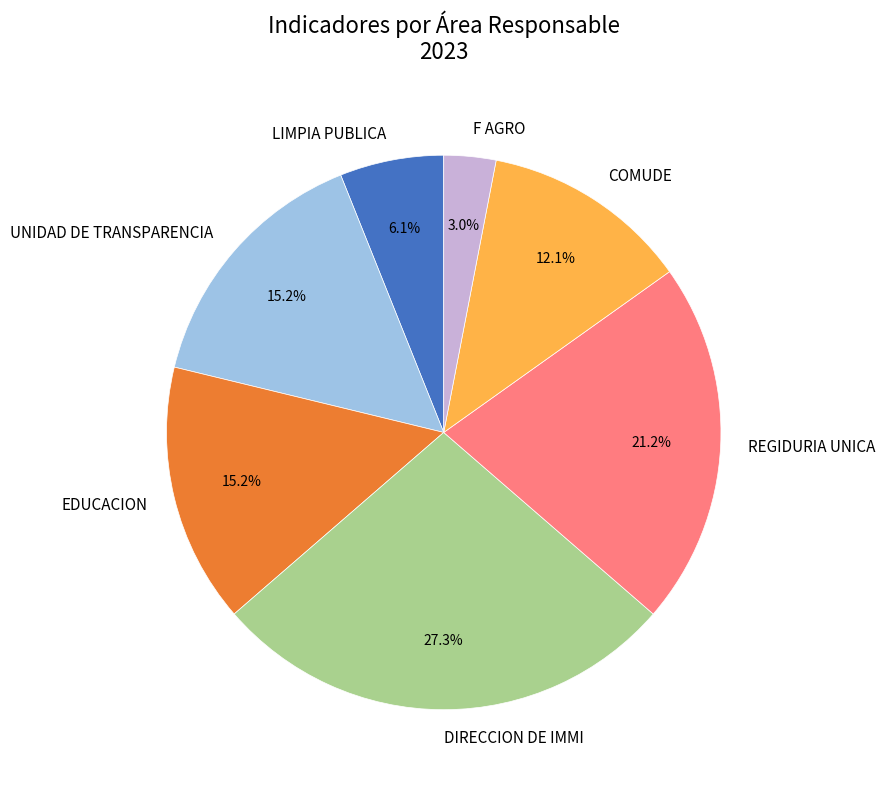

To the nearest percent, what is the average slice percentage?

14%